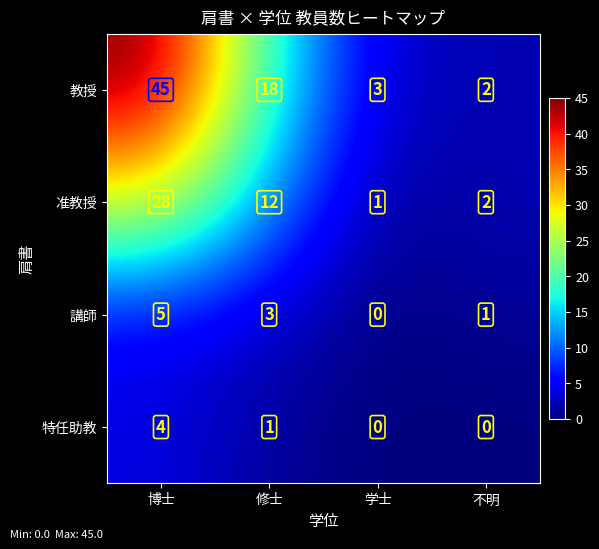

Reading left to right, extract all data points from this chart.

教授: 博士=45	修士=18	学士=3	不明=2
准教授: 博士=28	修士=12	学士=1	不明=2
講師: 博士=5	修士=3	学士=0	不明=1
特任助教: 博士=4	修士=1	学士=0	不明=0